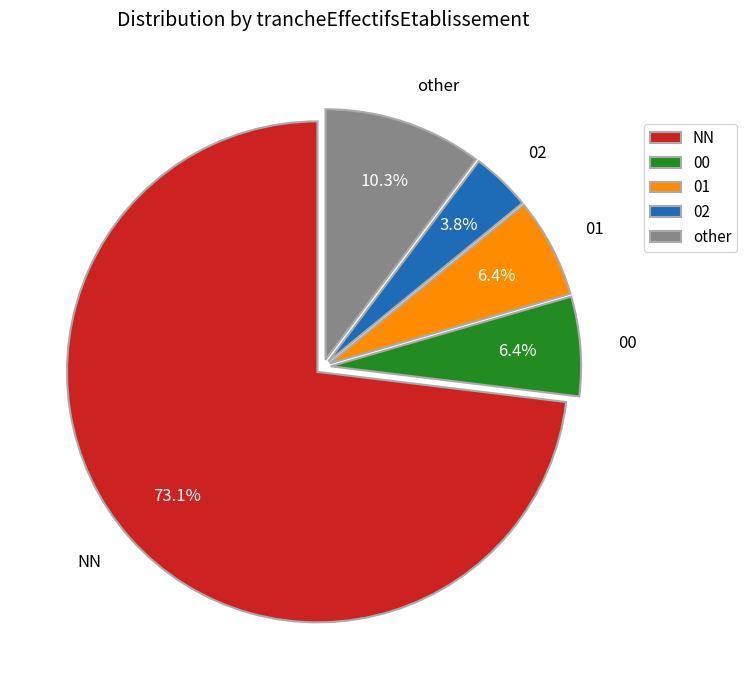

Between other and NN, which is larger?

NN